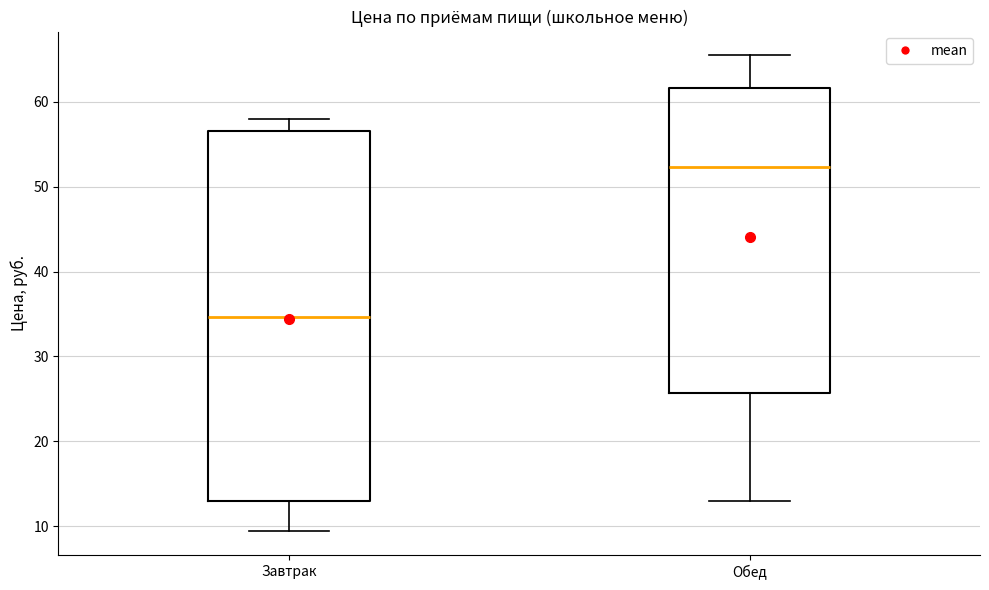

Reading left to right, transcribe this box plot: for each box, give where its median line is, the range the box spans, and where its two whiskers end, as read against the y-axis. The values are not printed on the chart, so give them approximately, as read against the axis.

Завтрак: median 35, box 13 to 57, whiskers 9 to 58
Обед: median 52, box 26 to 62, whiskers 13 to 65